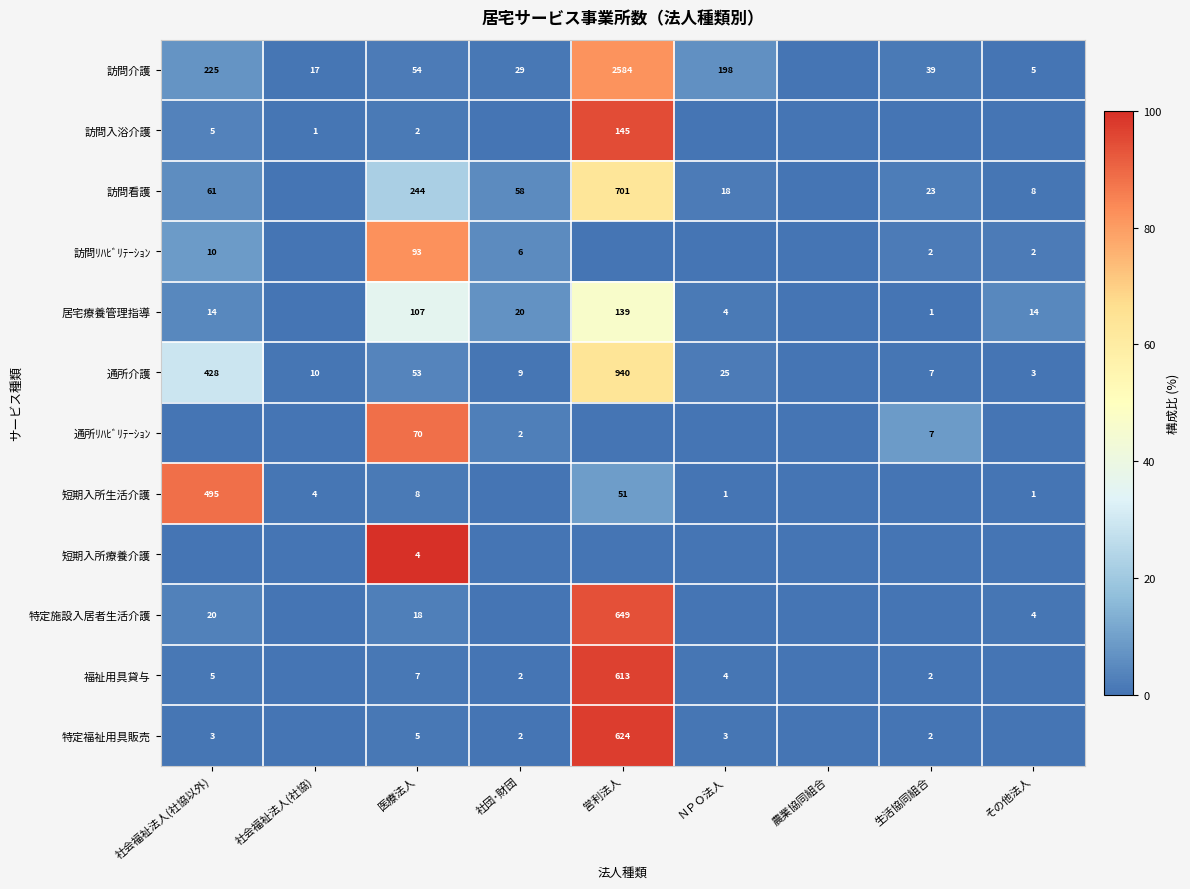

At 医療法人, list the series in order from smallest to largest.

訪問入浴介護, 短期入所療養介護, 特定福祉用具販売, 福祉用具貸与, 短期入所生活介護, 特定施設入居者生活介護, 通所介護, 訪問介護, 通所ﾘﾊﾋﾞﾘﾃｰｼｮﾝ, 訪問ﾘﾊﾋﾞﾘﾃｰｼｮﾝ, 居宅療養管理指導, 訪問看護